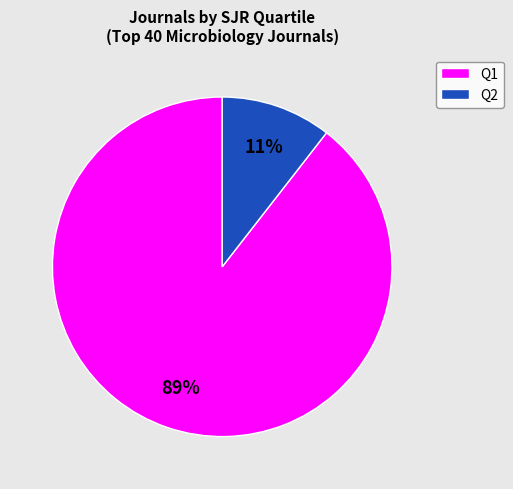

What is the smallest slice in the pie chart?

Q2